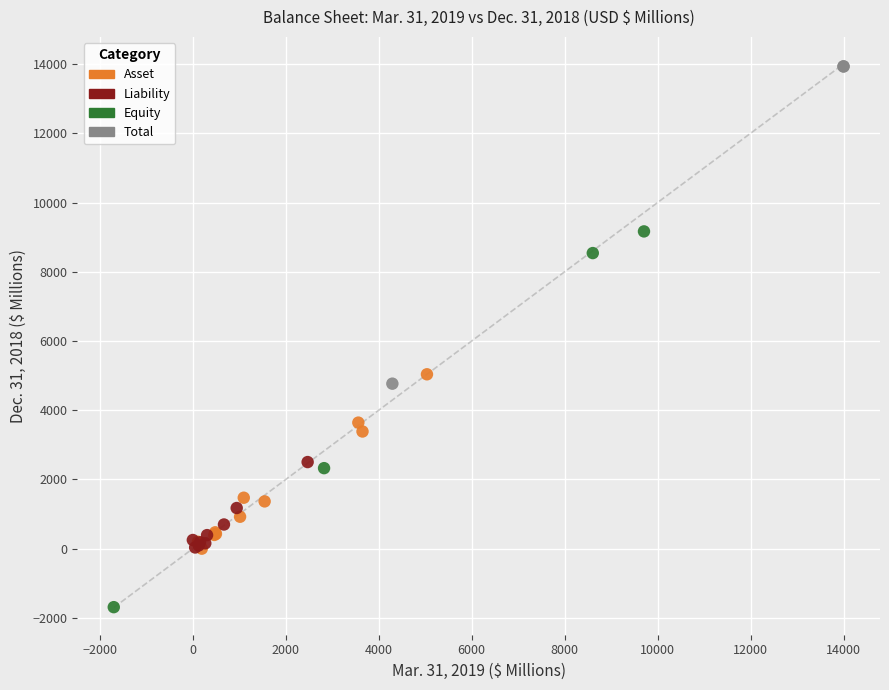

Which series contains the lowest Y value?

Equity